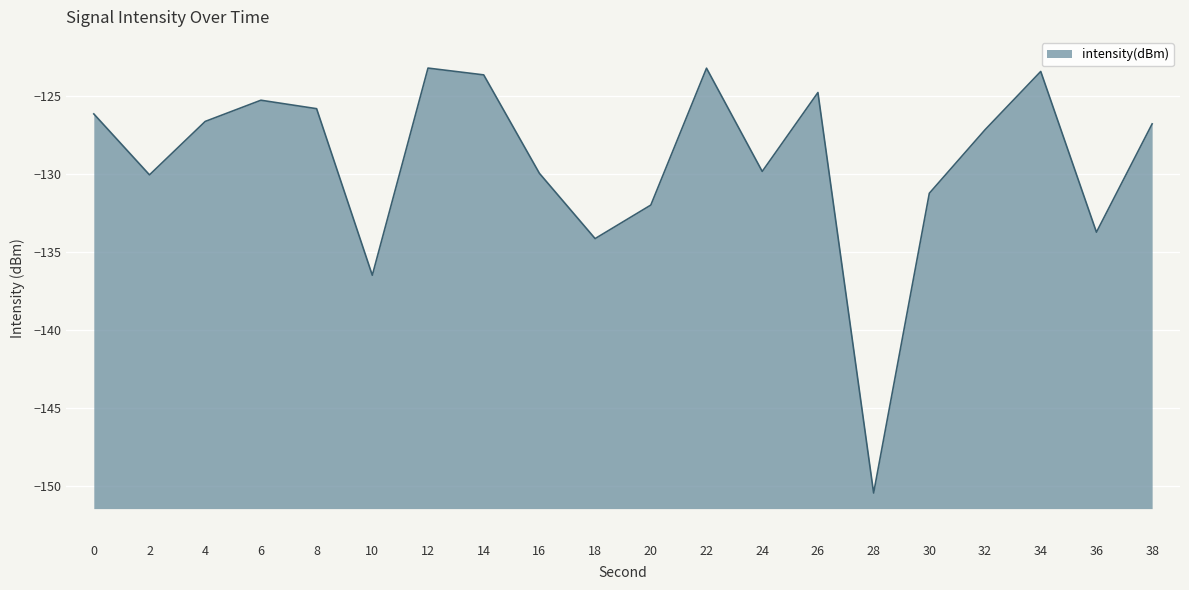

How many values exceed -126?

7